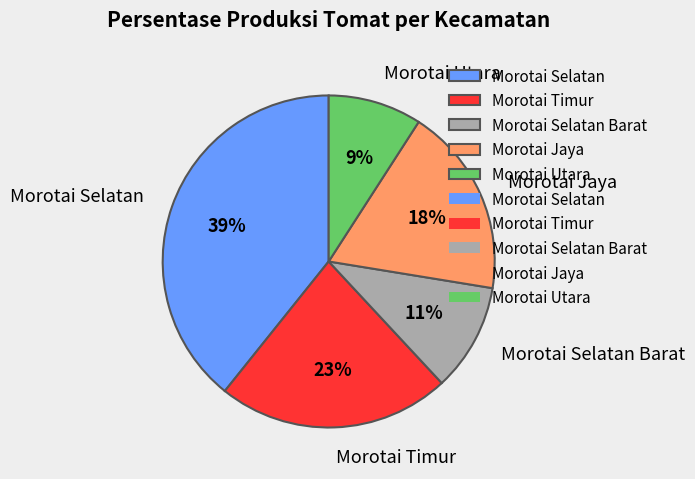

Which category has the biggest portion of the pie?

Morotai Selatan